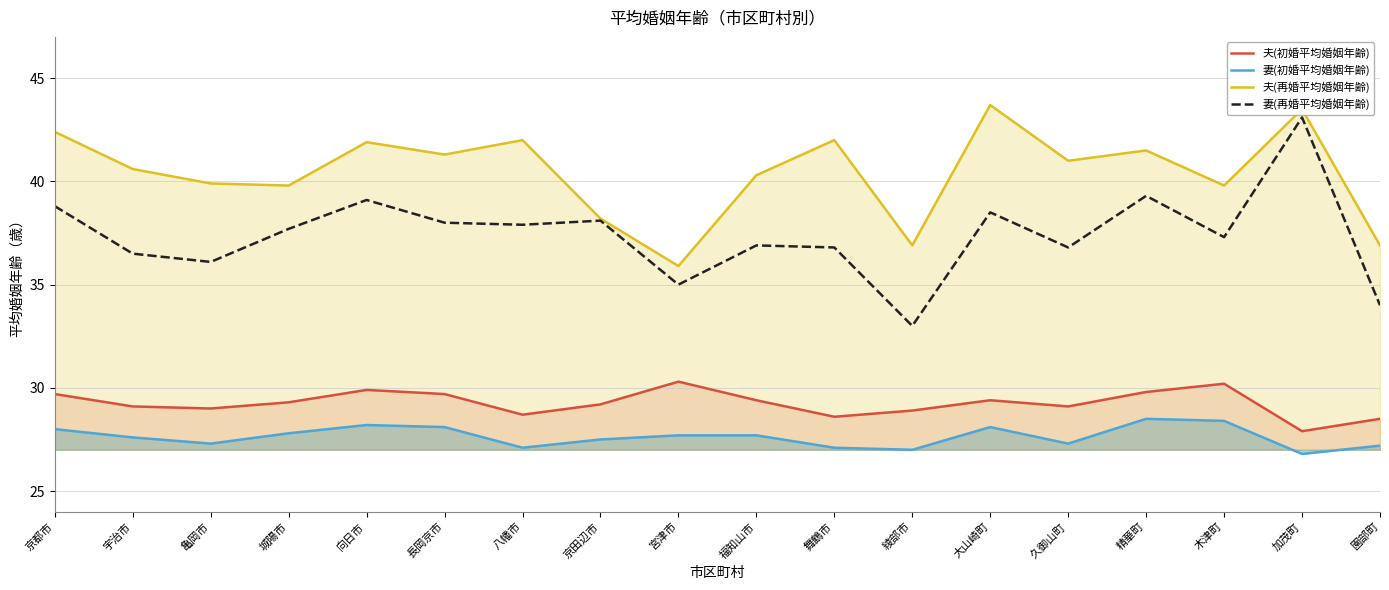

Rank the series at 大山崎町 from lowest to highest value.

妻(初婚平均婚姻年齢), 夫(初婚平均婚姻年齢), 妻(再婚平均婚姻年齢), 夫(再婚平均婚姻年齢)